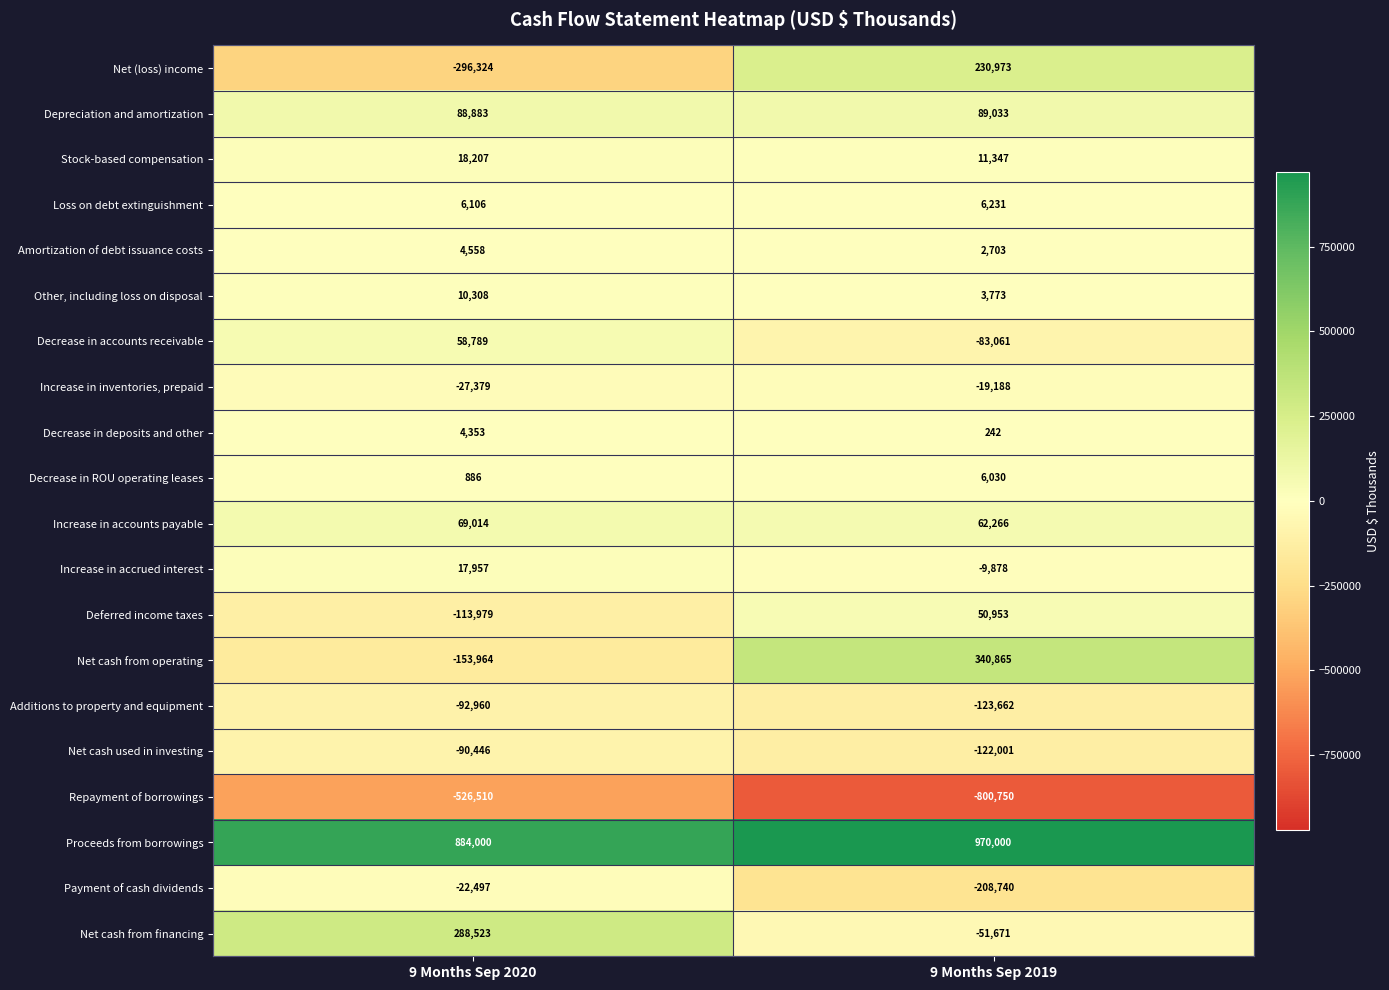

At which category is the sum across all series the highest?

9 Months Sep 2019